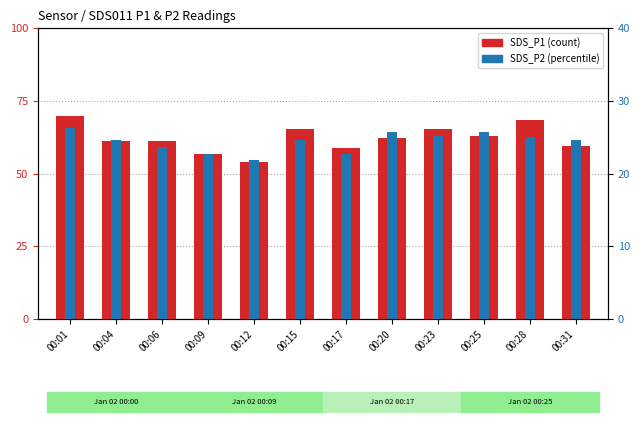

At 00:17, list the series in order from smallest to largest.

SDS_P2, SDS_P1